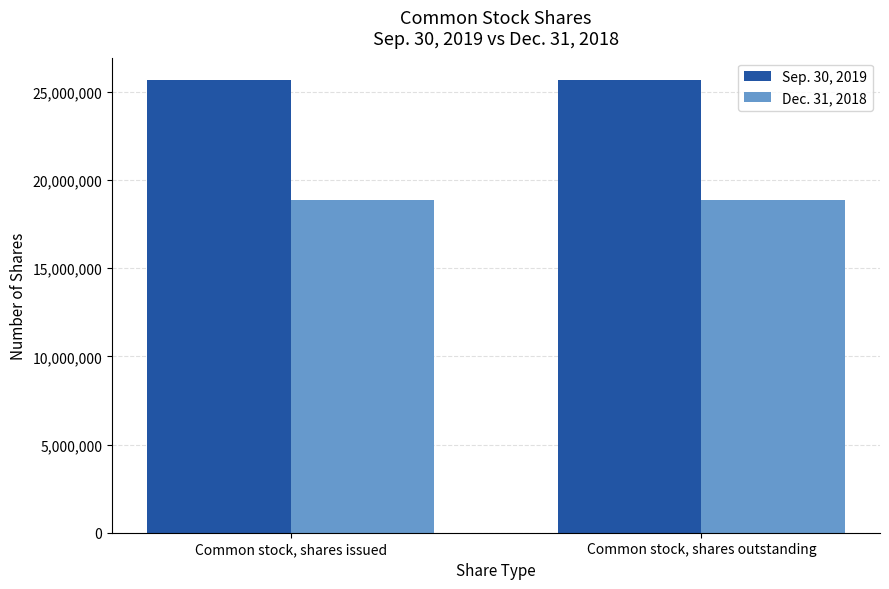

True or false: Sep. 30, 2019 has a value of 25654670 at Common stock, shares outstanding.

True